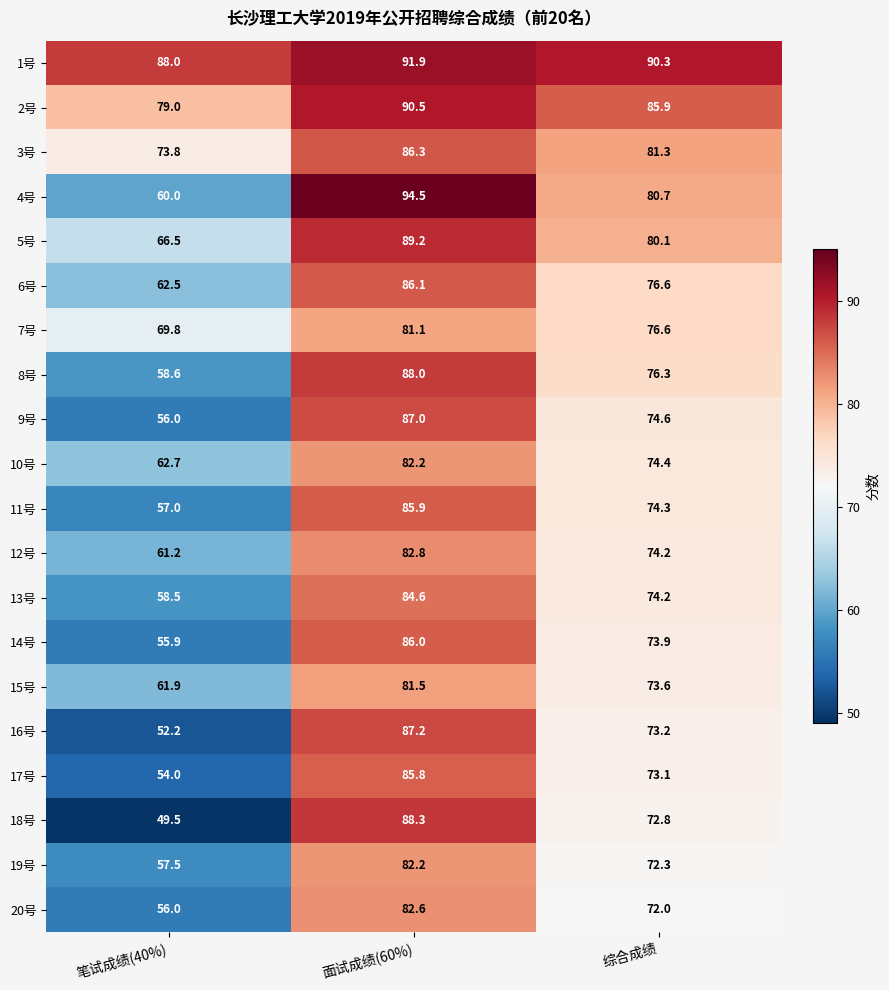

What is the difference between the second highest and minimum values in the 19号 series?

14.8